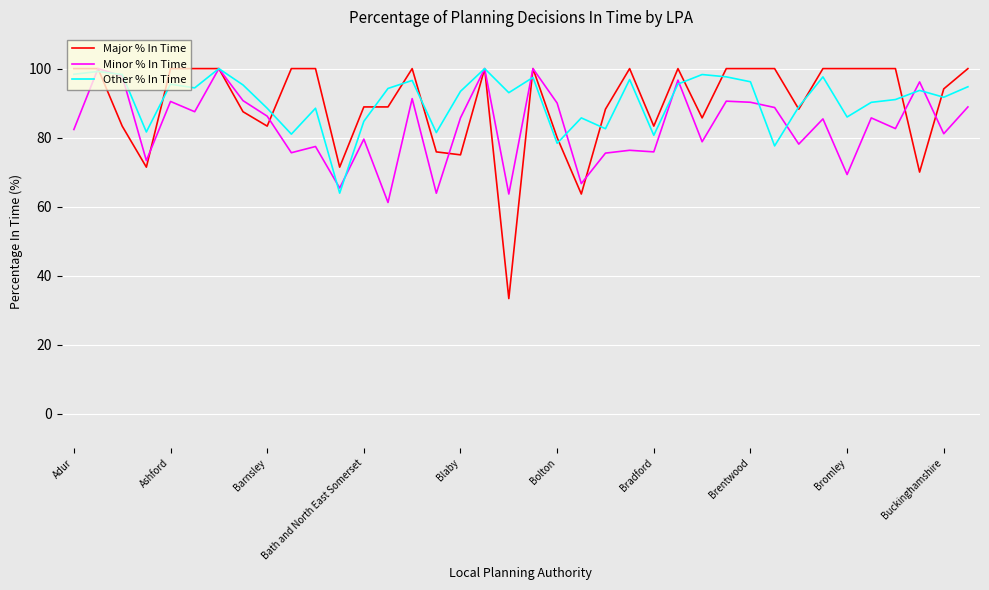

What is the difference between the second highest and minimum values in the Major % In Time series?

66.7